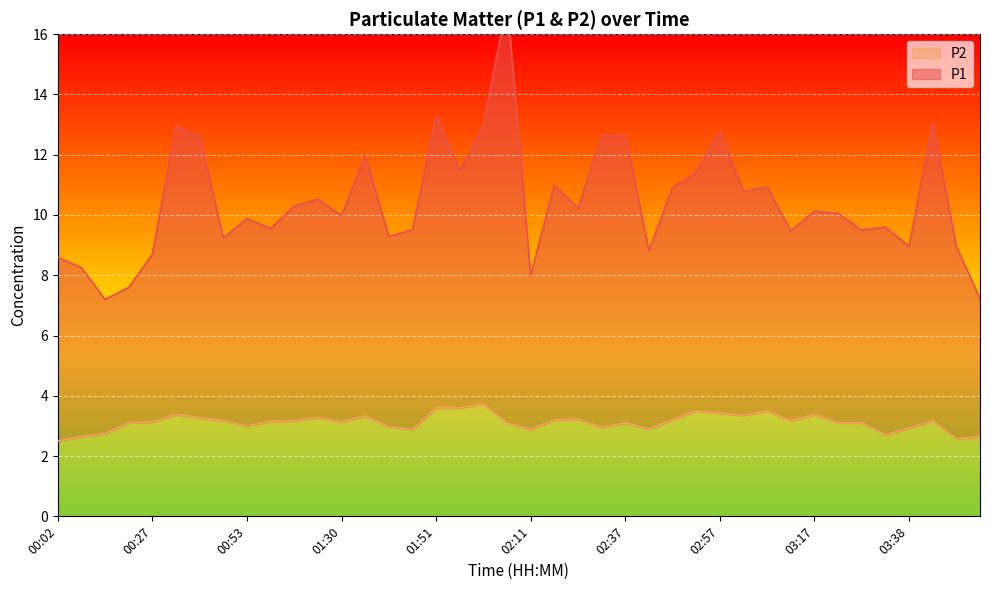

What is the greatest value displayed?

17.1